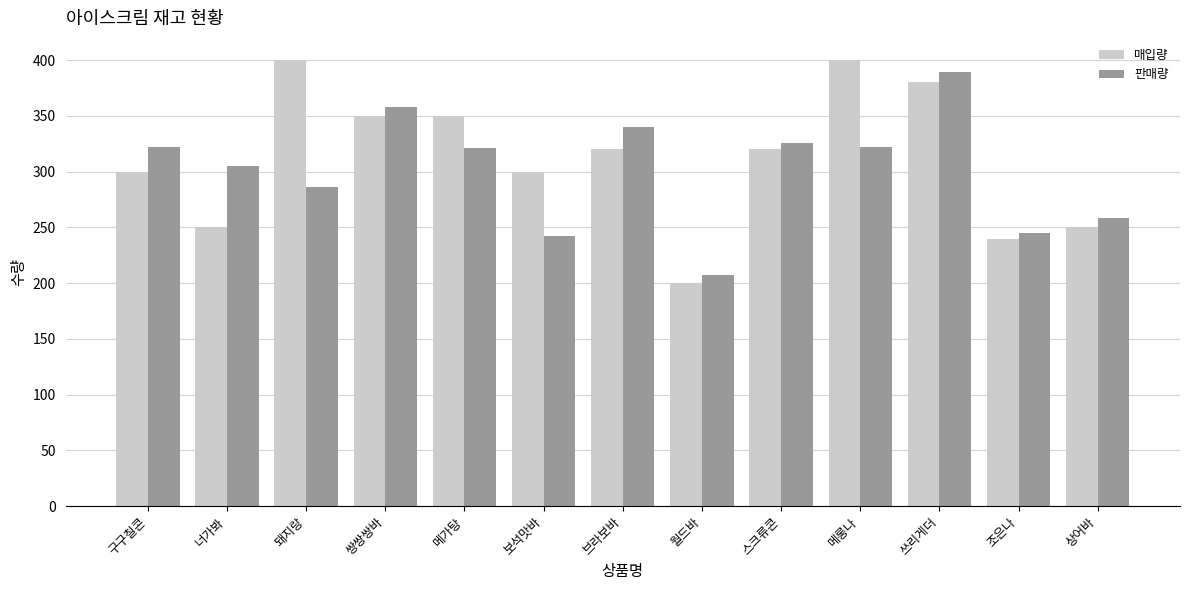

The value of 매입량 at 스크류콘 is 320. True or false?

True